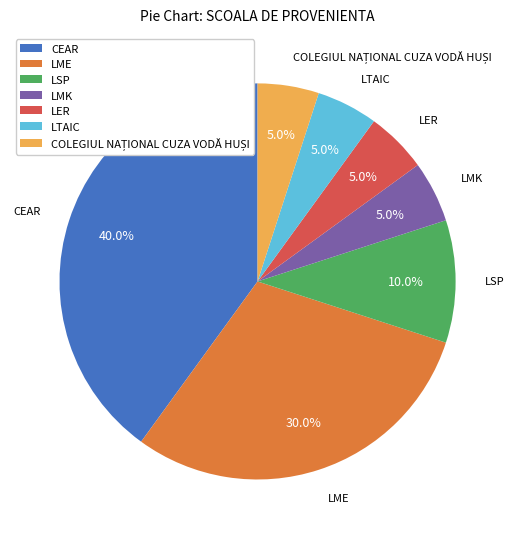

What is the largest slice in the pie chart?

CEAR